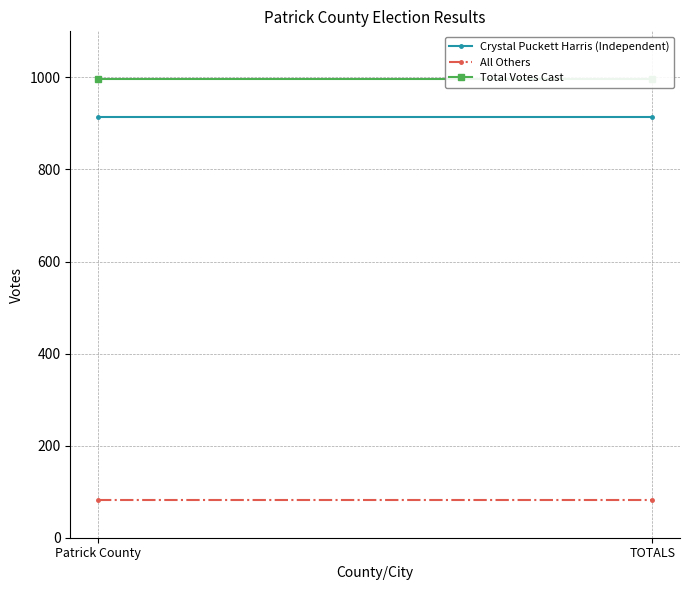

Read the Crystal Puckett Harris (Independent) value at TOTALS.

914